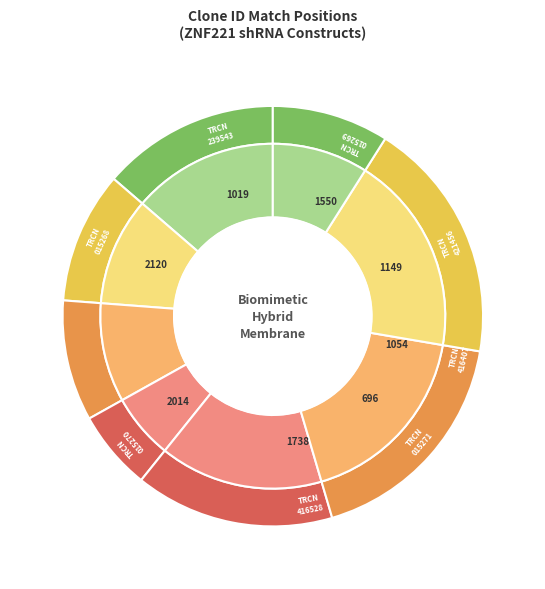

Does TRCN0000015268 represent more than half of the total?

No